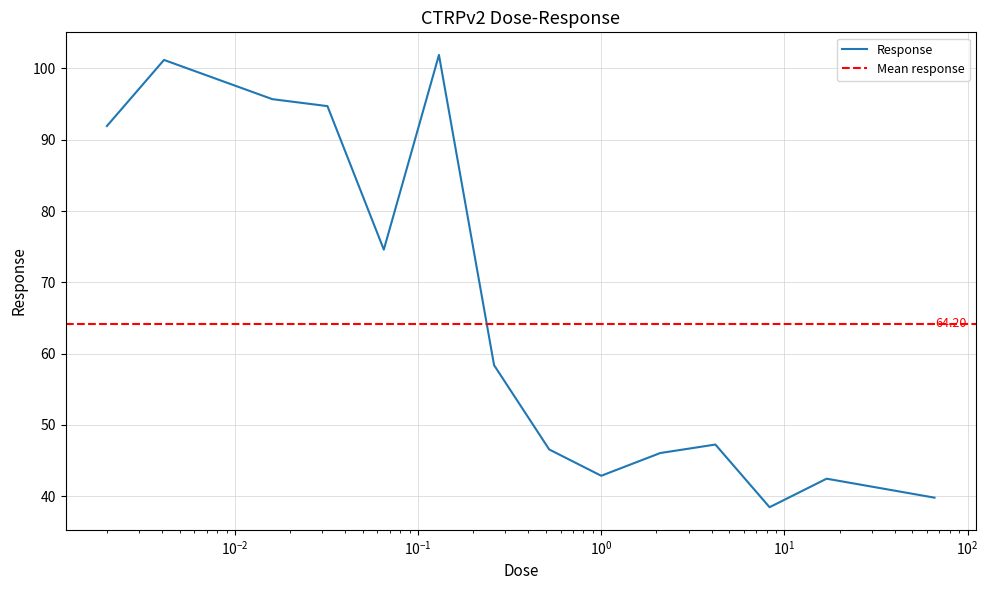

The value at 0.002 is 63.6. True or false?

False